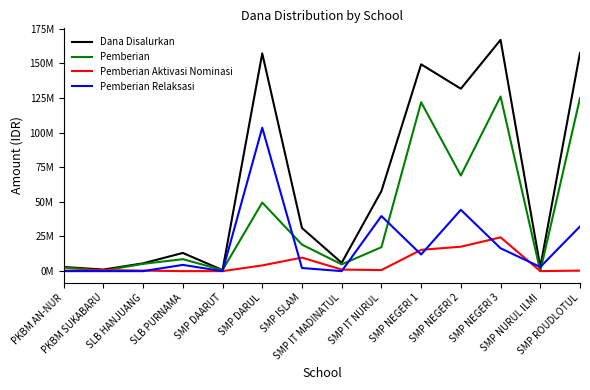

Where is Pemberian nearest to the value 63000000?

SMP NEGERI 2